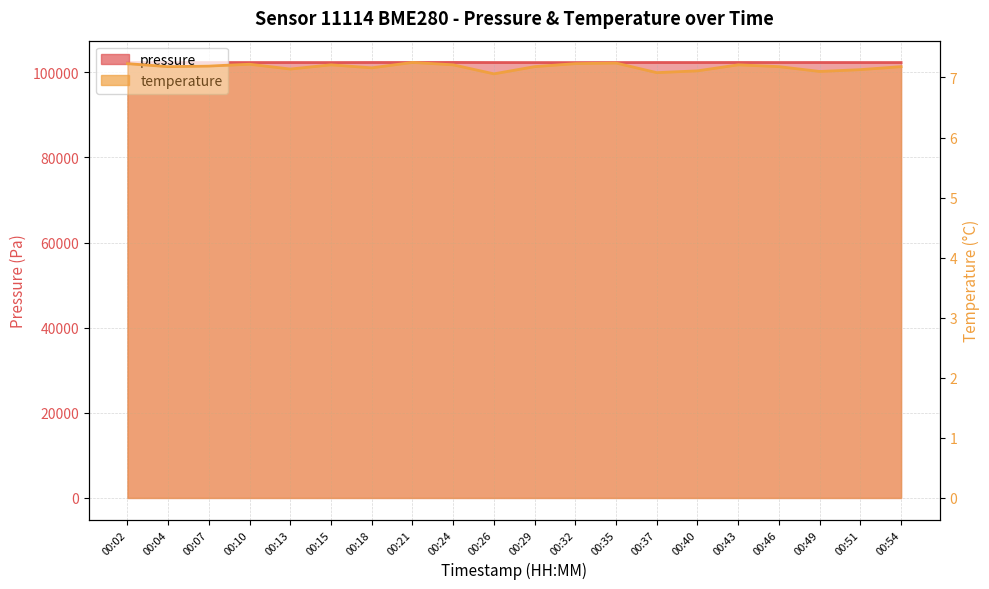

True or false: temperature has a value of 7.1 at 00:49.

True